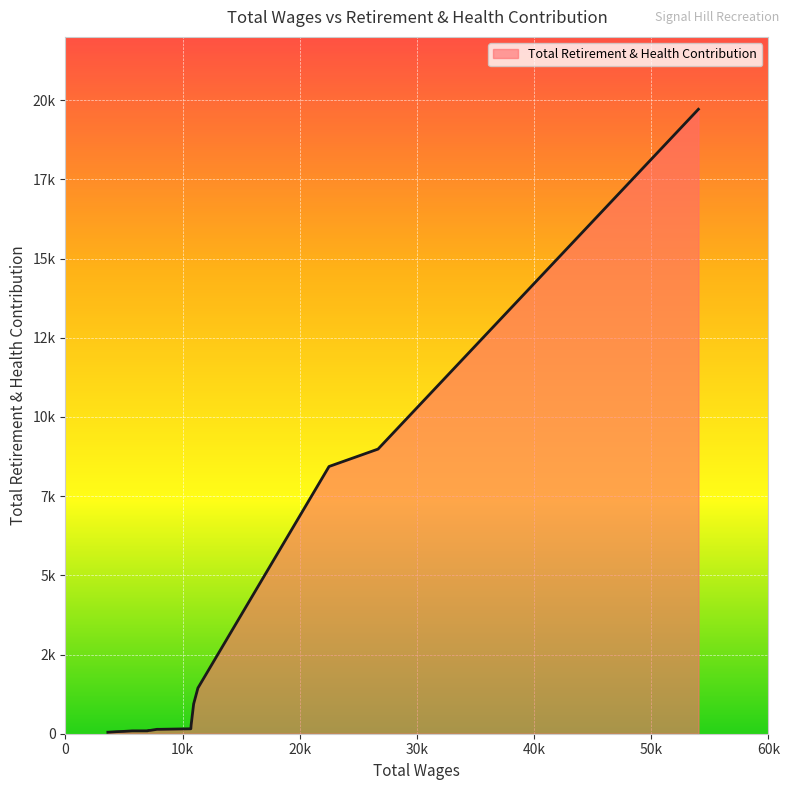

What is the greatest value displayed?

19715